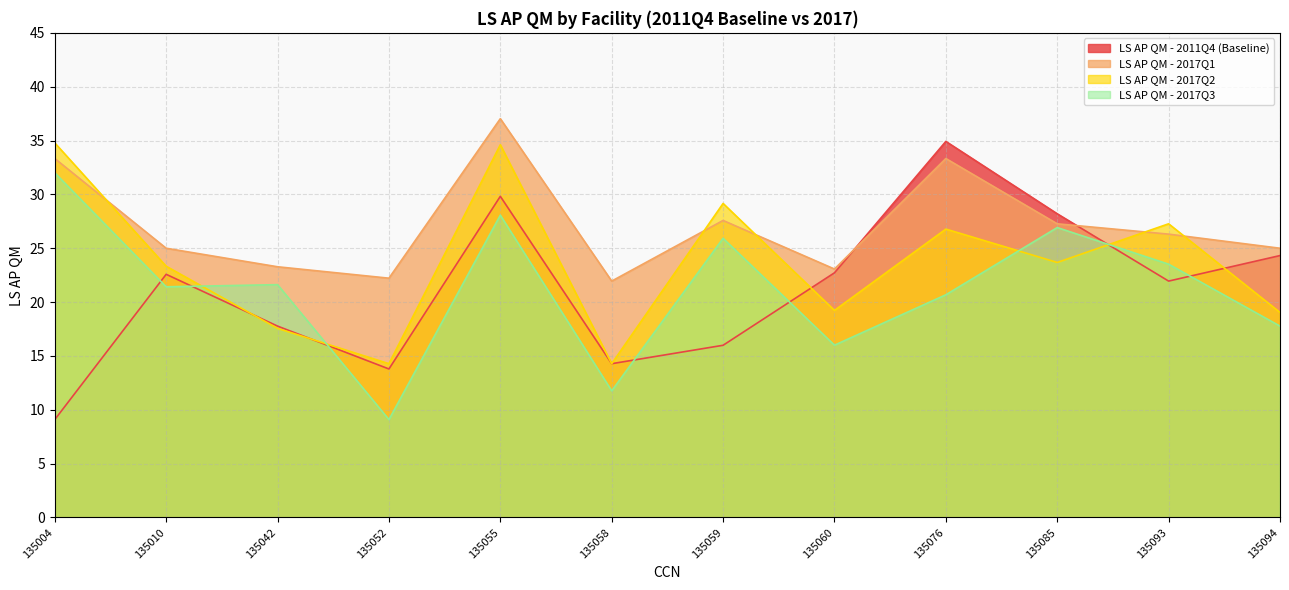

Which category has the lowest value in the LS AP QM - 2011Q4 (Baseline) series?

135004